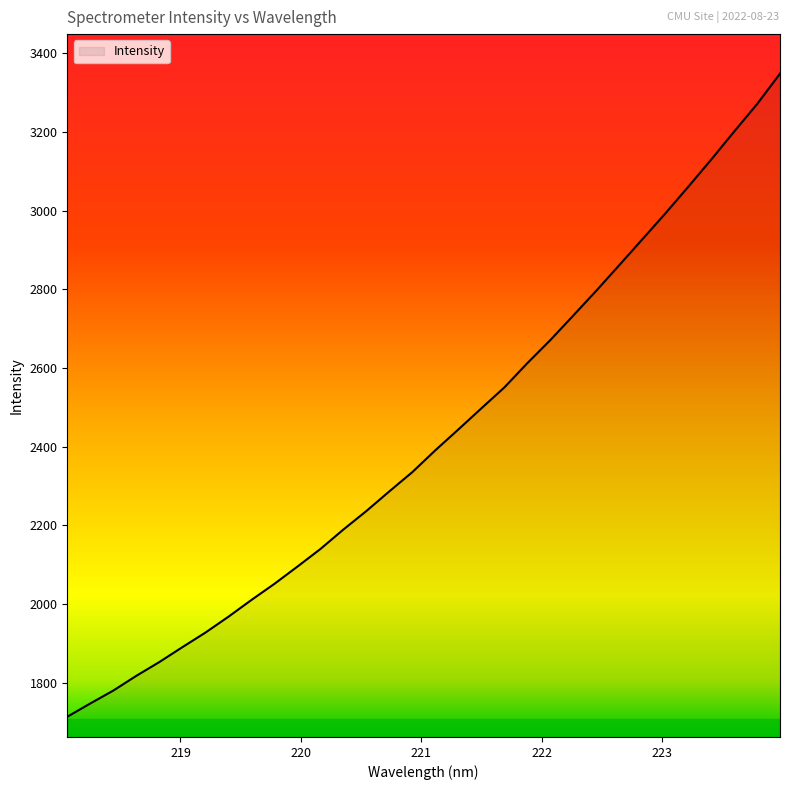

What is the difference between the maximum and minimum values?

1634.8